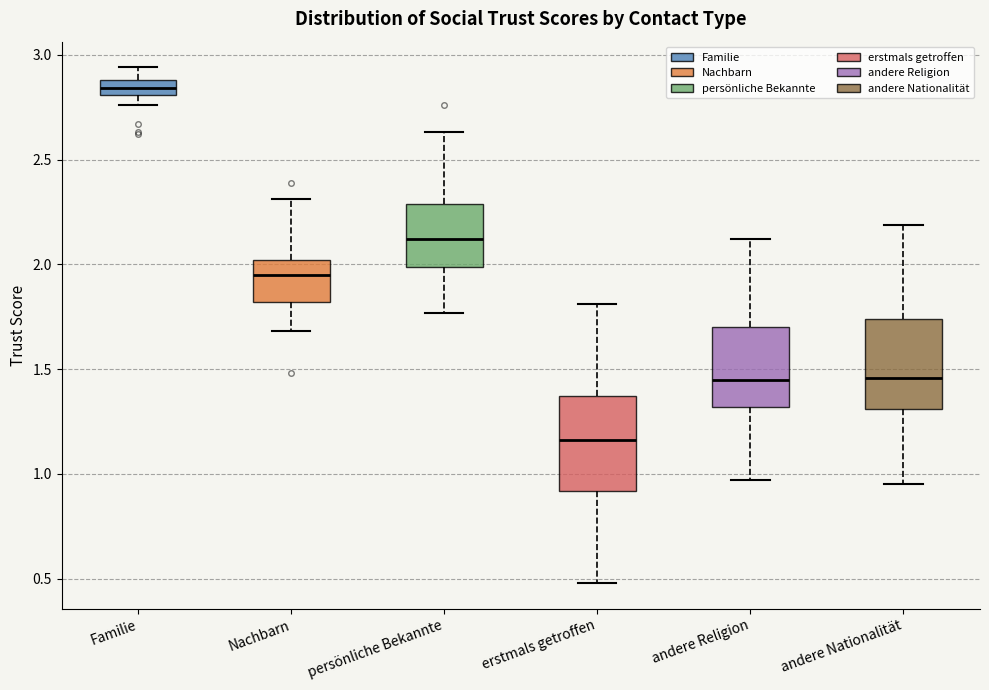

Where does the upper whisker of the box for erstmals getroffen end on the y-axis? The values are not printed on the chart, so give them approximately, as read against the axis.

1.80